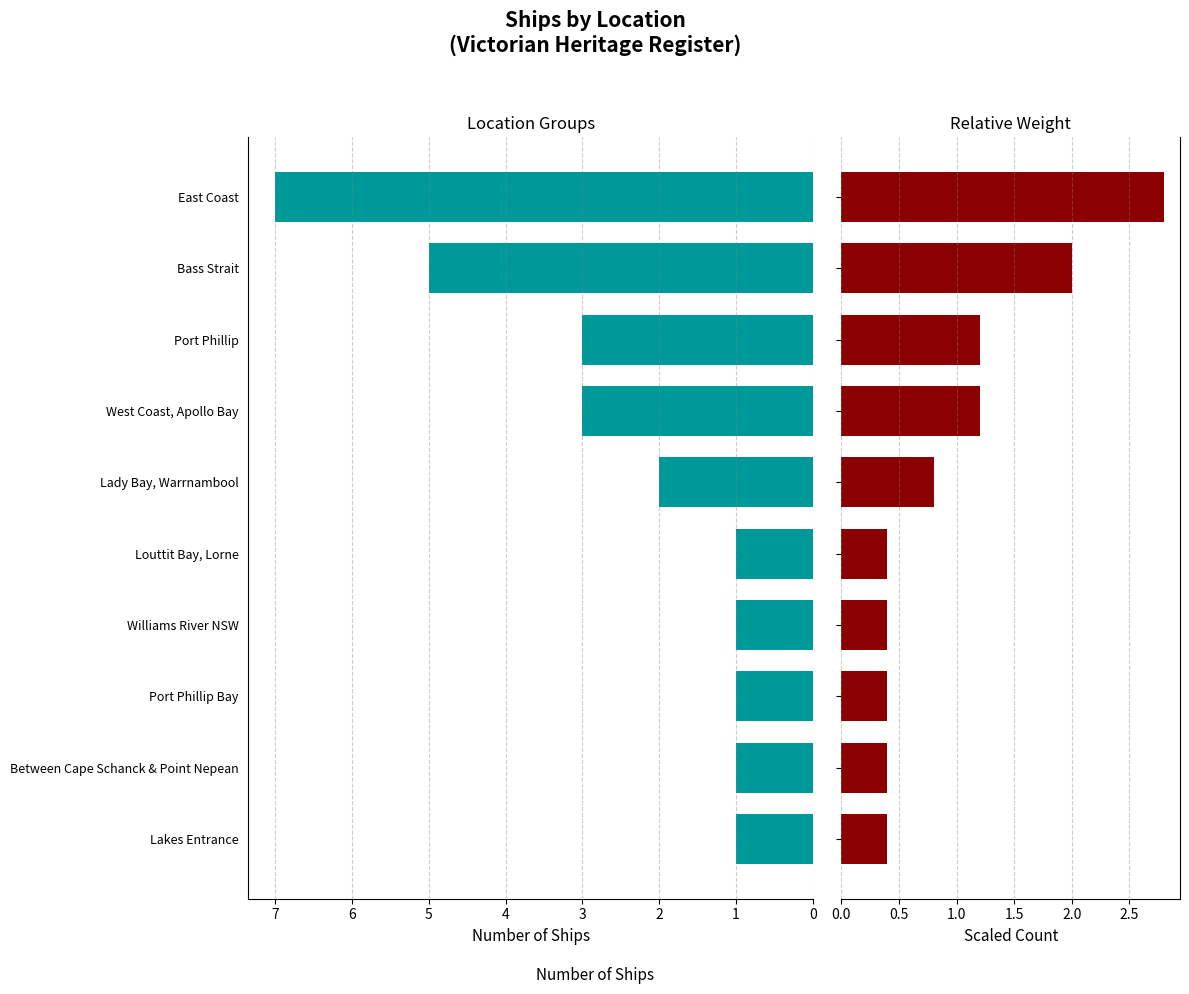

The Scaled Count series shows 2.8 at Bass Strait. True or false?

False